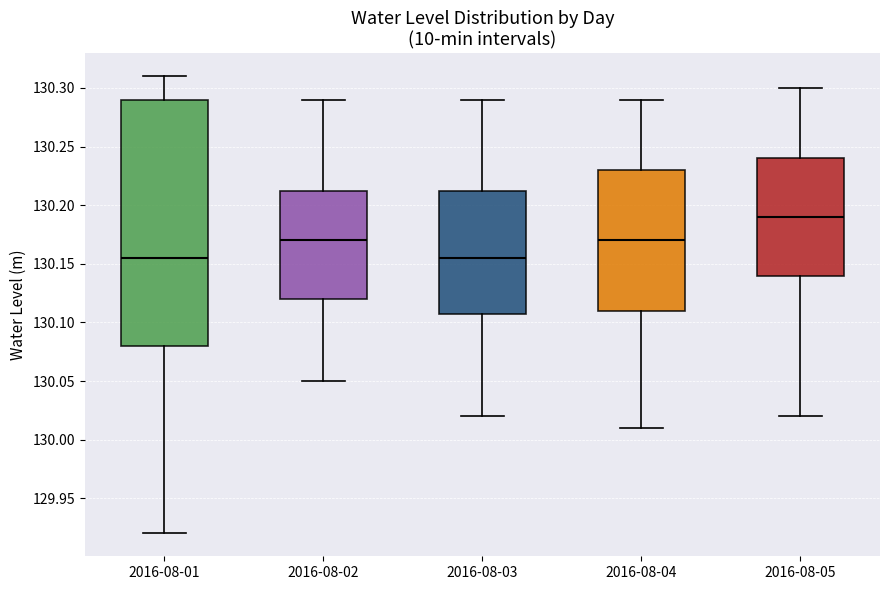

Which box has the highest median line?

2016-08-05